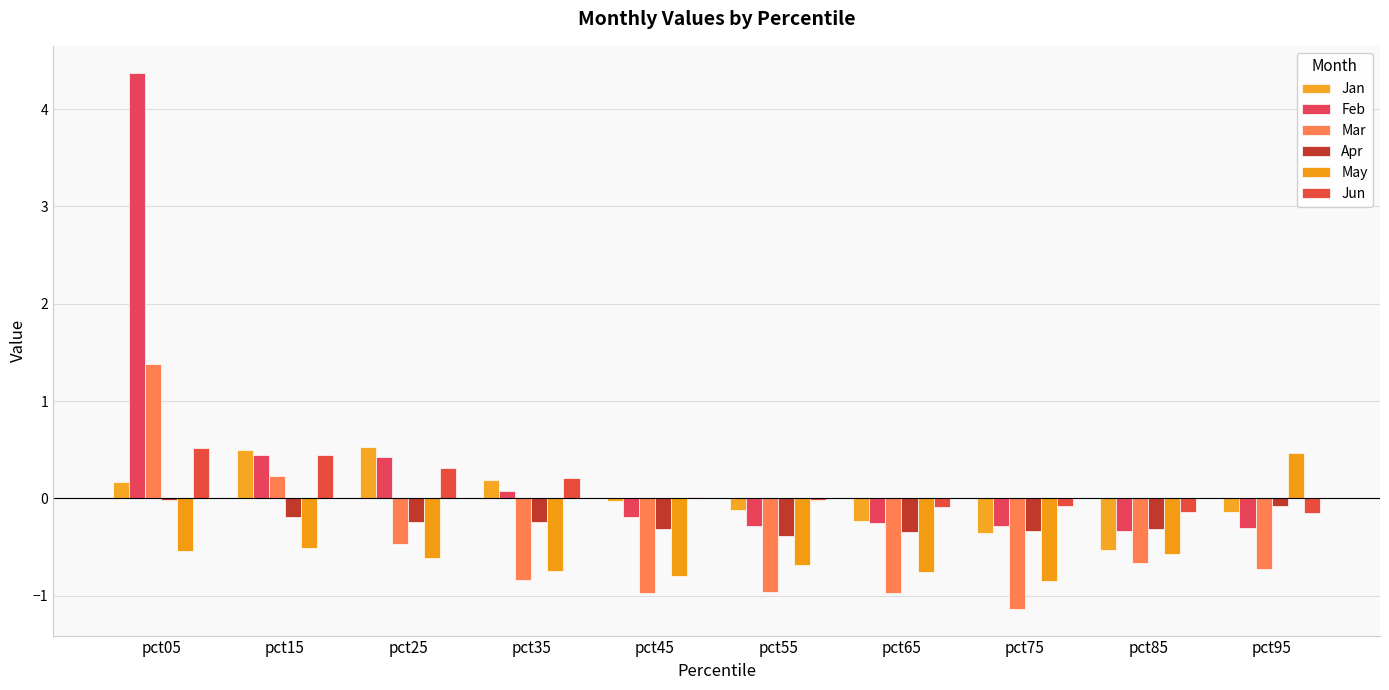

Where does the Jan series first go above 0?

pct05